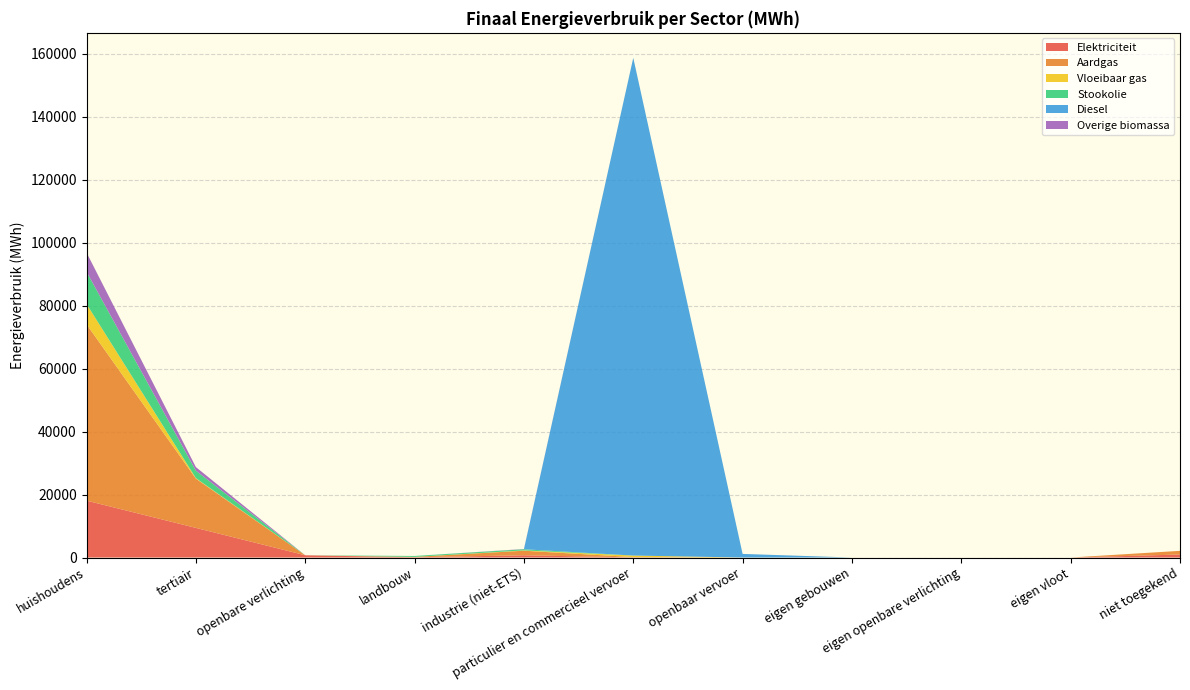

Reading left to right, extract all data points from this chart.

Elektriciteit: huishoudens=18065.0	tertiair=9408.8	openbare verlichting=718.1	landbouw=78.3	industrie (niet-ETS)=708.8	particulier en commercieel vervoer=46.3	openbaar vervoer=0.0	eigen gebouwen=0.0	eigen openbare verlichting=0.0	eigen vloot=0.0	niet toegekend=948.3
Aardgas: huishoudens=55999.9	tertiair=15645.8	openbare verlichting=0.0	landbouw=125.8	industrie (niet-ETS)=1452.6	particulier en commercieel vervoer=93.5	openbaar vervoer=0.0	eigen gebouwen=0.0	eigen openbare verlichting=0.0	eigen vloot=0.0	niet toegekend=1170.8
Vloeibaar gas: huishoudens=6439.9	tertiair=159.0	openbare verlichting=0.0	landbouw=2.0	industrie (niet-ETS)=98.7	particulier en commercieel vervoer=484.0	openbaar vervoer=0.0	eigen gebouwen=0.0	eigen openbare verlichting=0.0	eigen vloot=0.0	niet toegekend=0.0
Stookolie: huishoudens=10217.3	tertiair=2355.0	openbare verlichting=0.0	landbouw=286.2	industrie (niet-ETS)=368.6	particulier en commercieel vervoer=0.0	openbaar vervoer=0.0	eigen gebouwen=0.0	eigen openbare verlichting=0.0	eigen vloot=0.0	niet toegekend=0.0
Diesel: huishoudens=0.0	tertiair=0.0	openbare verlichting=0.0	landbouw=0.0	industrie (niet-ETS)=0.0	particulier en commercieel vervoer=158023.9	openbaar vervoer=1144.1	eigen gebouwen=0.0	eigen openbare verlichting=0.0	eigen vloot=0.0	niet toegekend=0.0
Overige biomassa: huishoudens=6099.4	tertiair=1143.8	openbare verlichting=0.0	landbouw=0.0	industrie (niet-ETS)=74.0	particulier en commercieel vervoer=0.0	openbaar vervoer=0.0	eigen gebouwen=0.0	eigen openbare verlichting=0.0	eigen vloot=0.0	niet toegekend=0.0